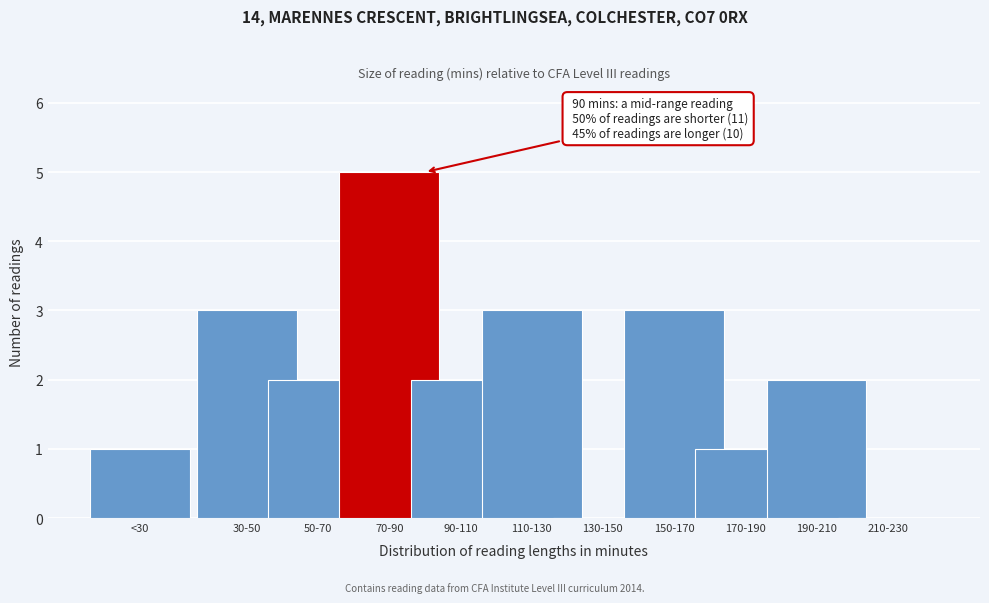

Reading right to left, list all the values displayed in this chart.

210-230=0	190-210=2	170-190=1	150-170=3	130-150=0	110-130=3	90-110=2	70-90=5	50-70=2	30-50=3	<30=1